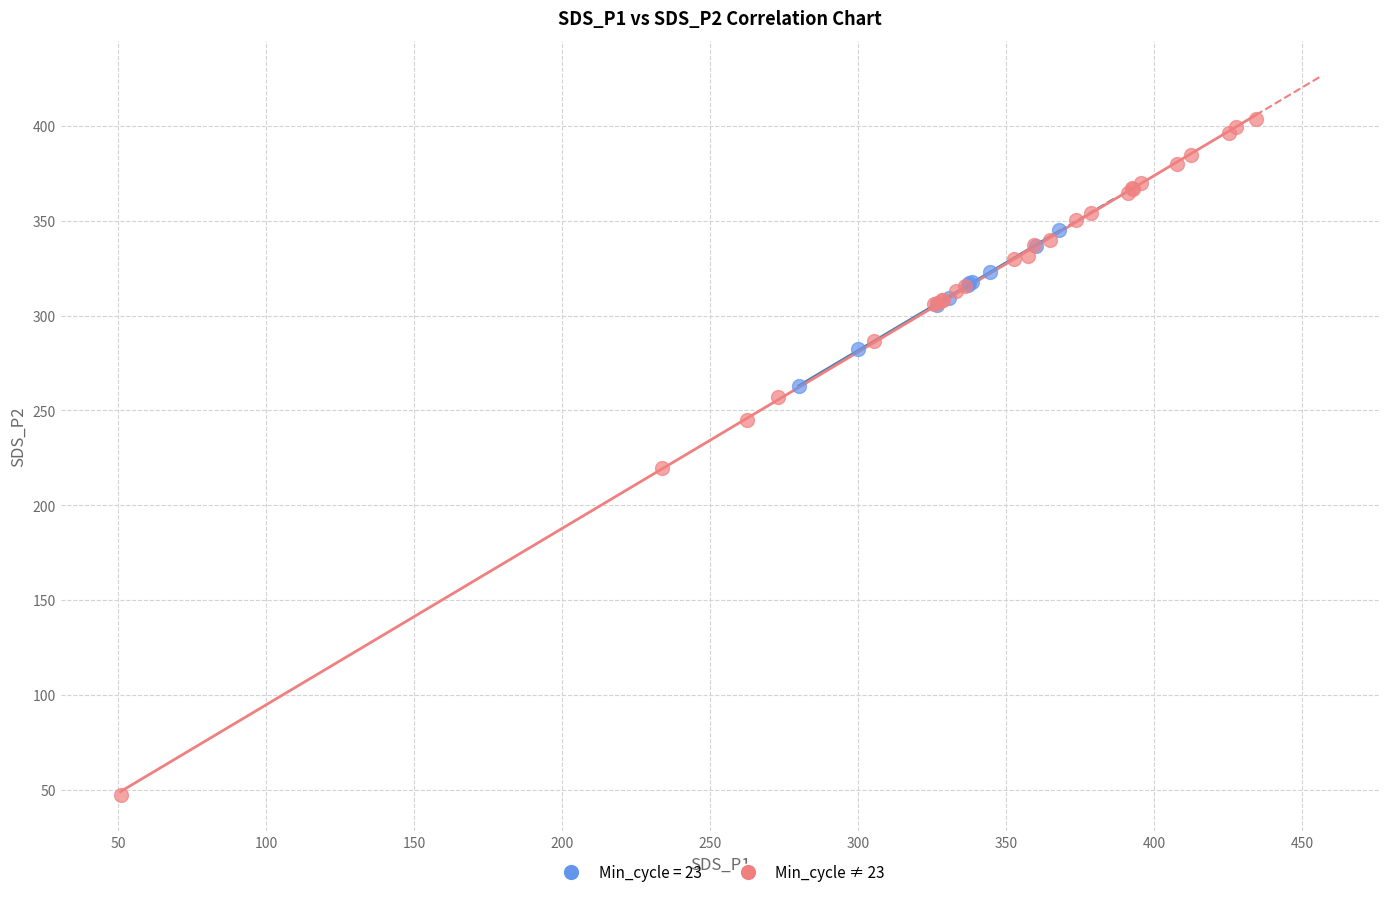

Which series contains the lowest Y value?

Min_cycle ≠ 23